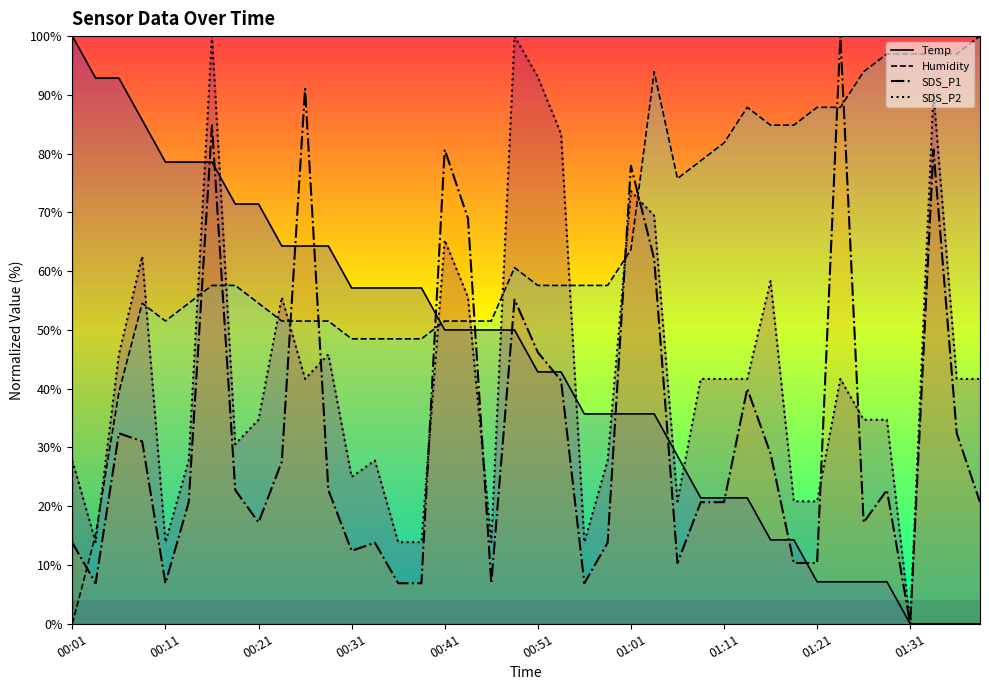

What is the label of the 26th point from the left?

01:04